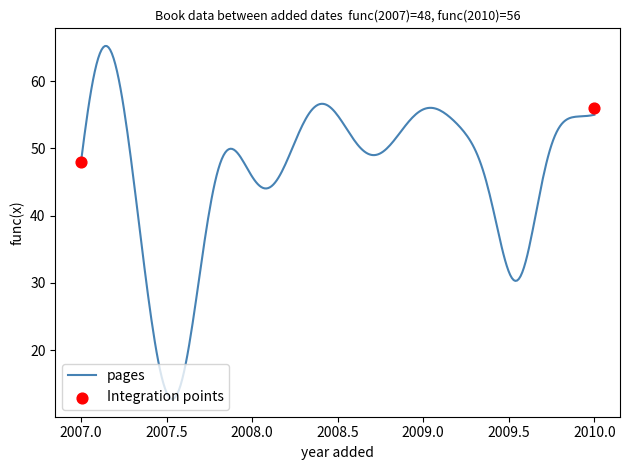

What is the maximum value for pages?

65.2